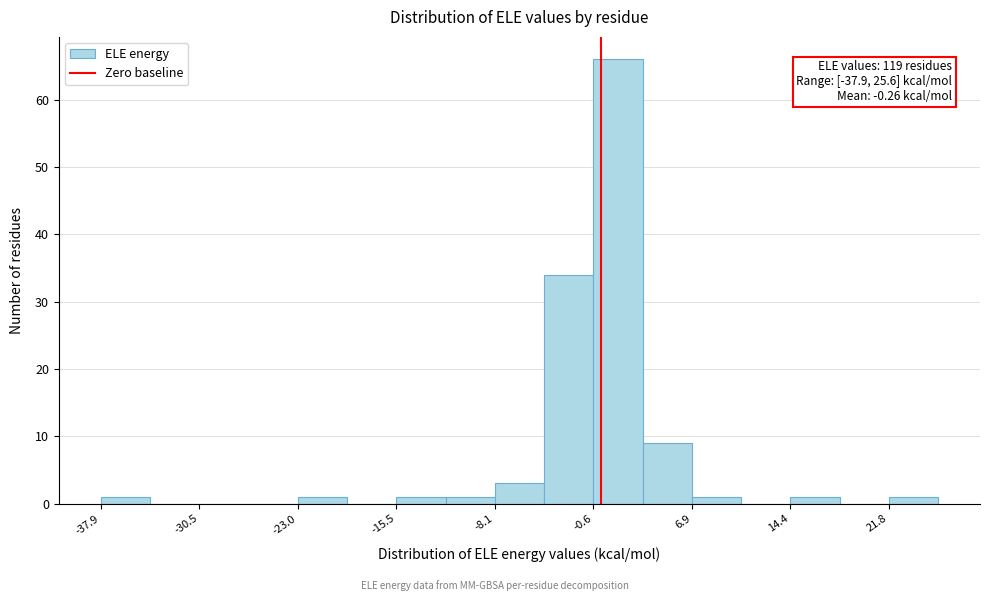

Read against the x-axis, roughly where is the centre of the tallest bar?

1